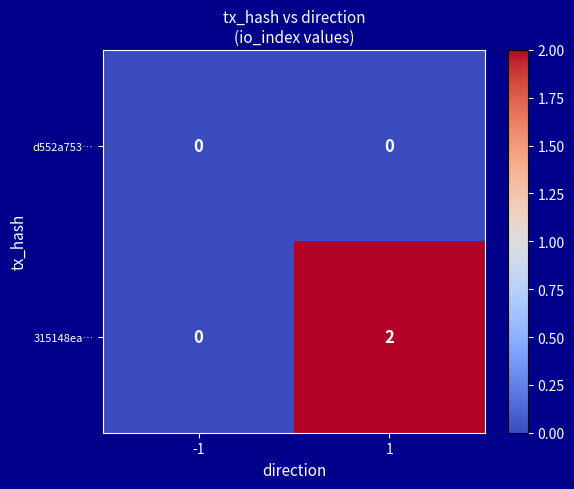

Which series changed the most between -1 and 1?

315148ea…